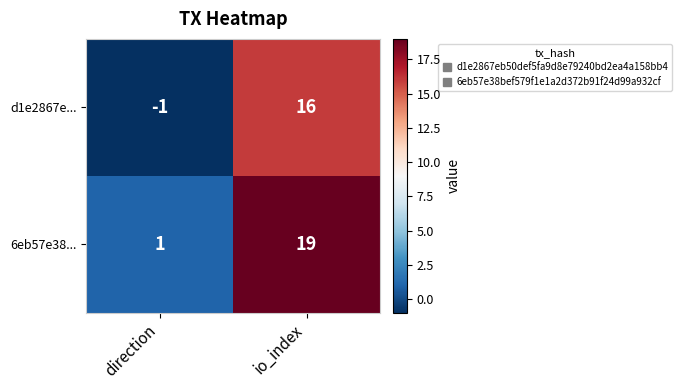

What is the difference between the highest and lowest values at direction?

2